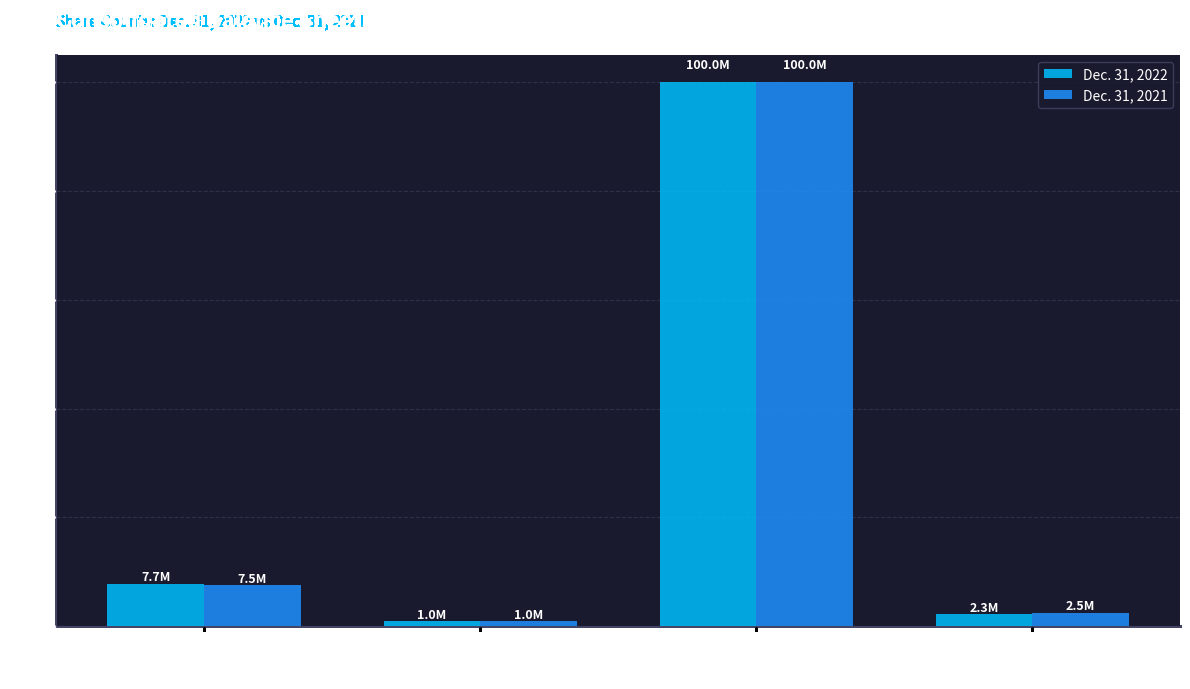

Reading left to right, transcribe all the data shown in this chart.

Dec. 31, 2022: 7727686	1000000	100000000	2283976
Dec. 31, 2021: 7500000	1000000	100000000	2503750